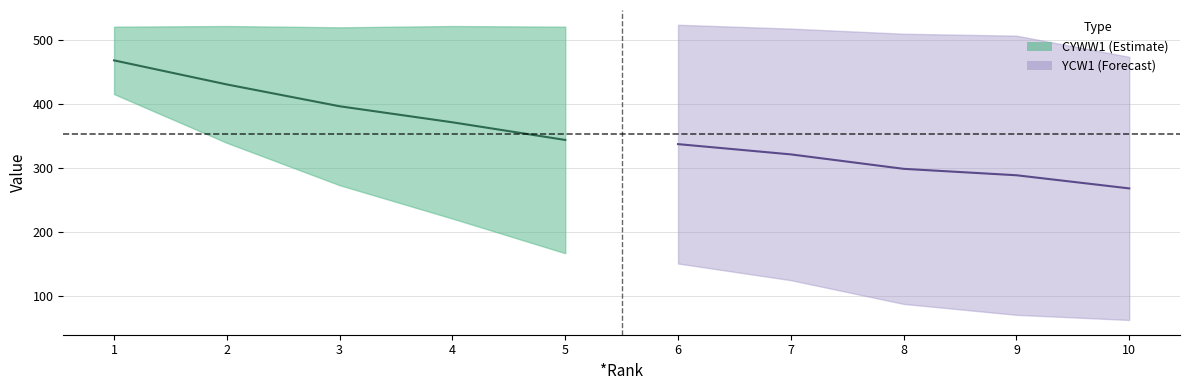

True or false: CYWW1 mid has more than 0 interior local peaks.

False